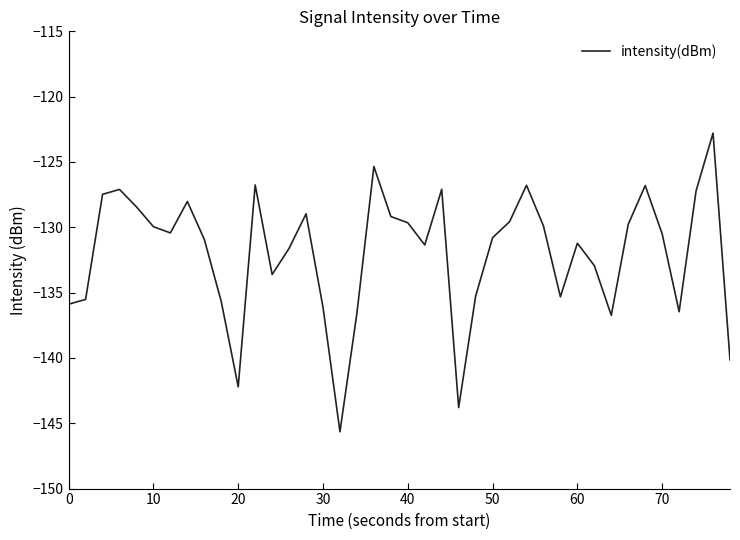

How many categories are shown in the chart?

40